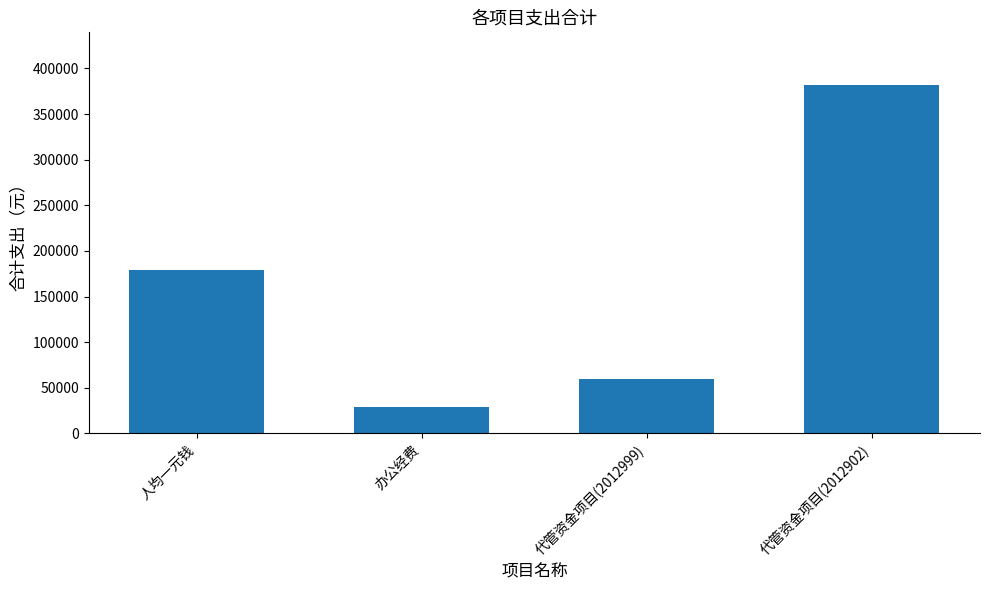

True or false: the data shows 51303.5 at 办公经费.

False